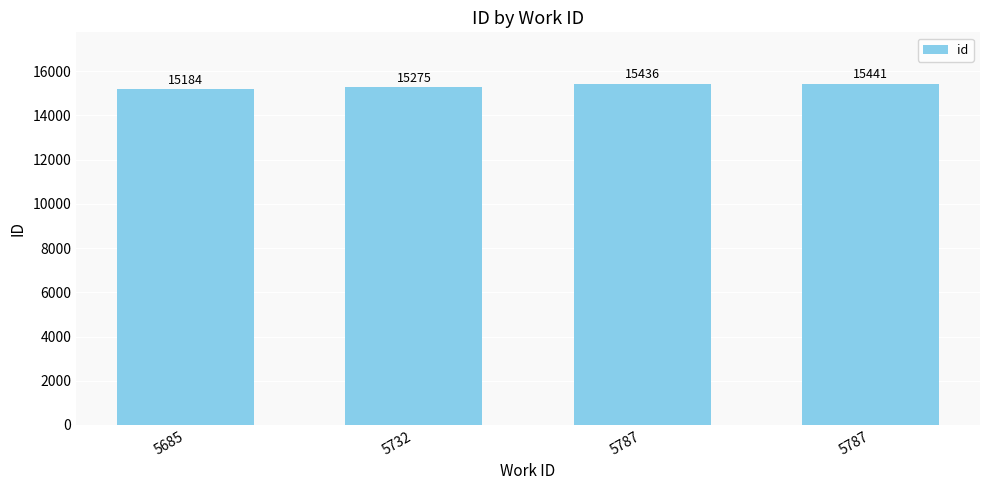

What is the minimum value shown in the chart?

15184